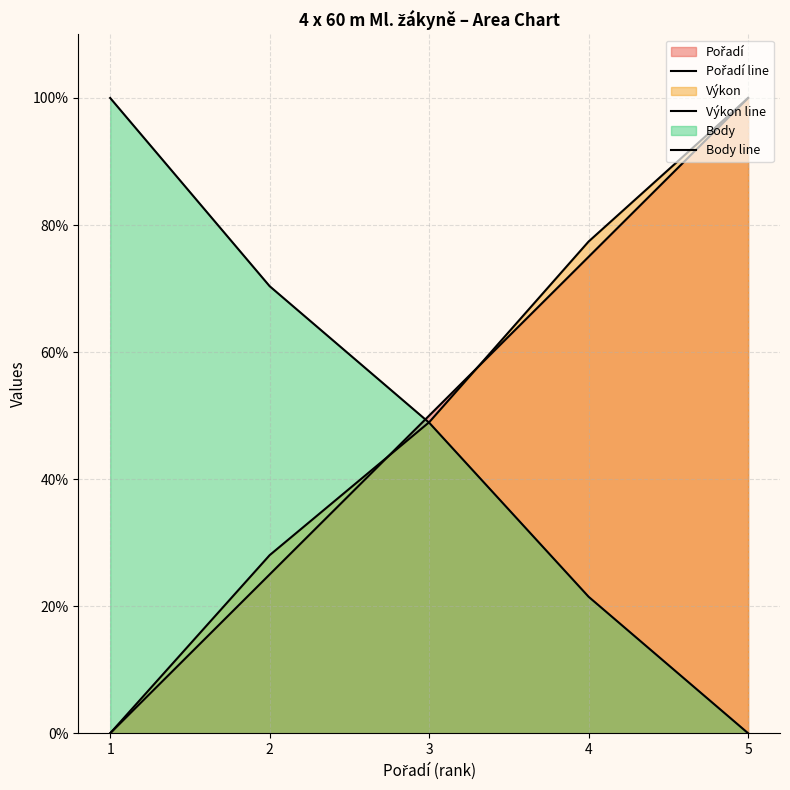

Where is Pořadí line nearest to the value 50?

3